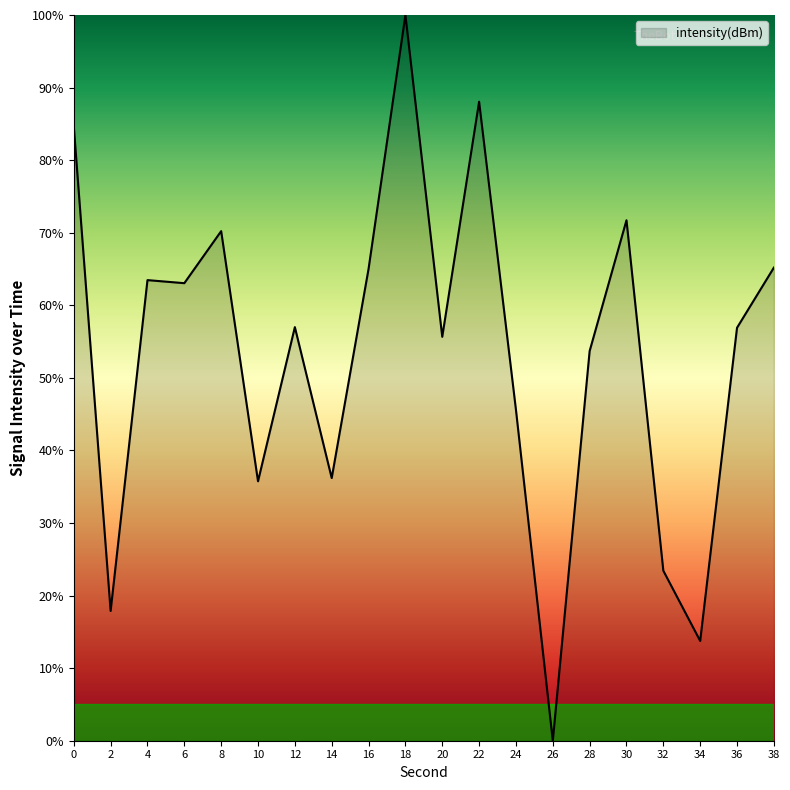

What is the change in value from 16 to 30?

+6.7